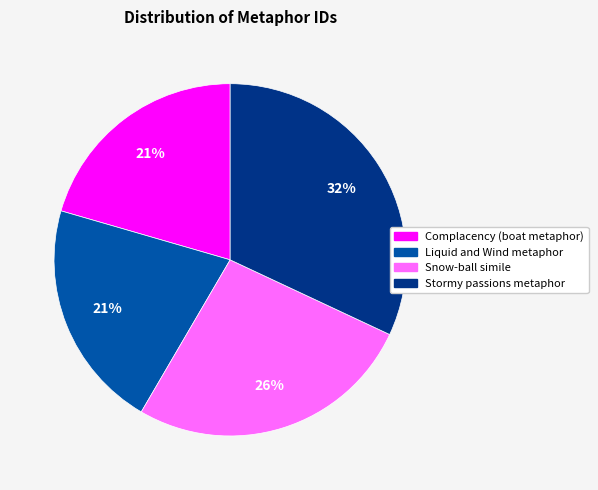

Which slice is the largest?

Stormy passions metaphor